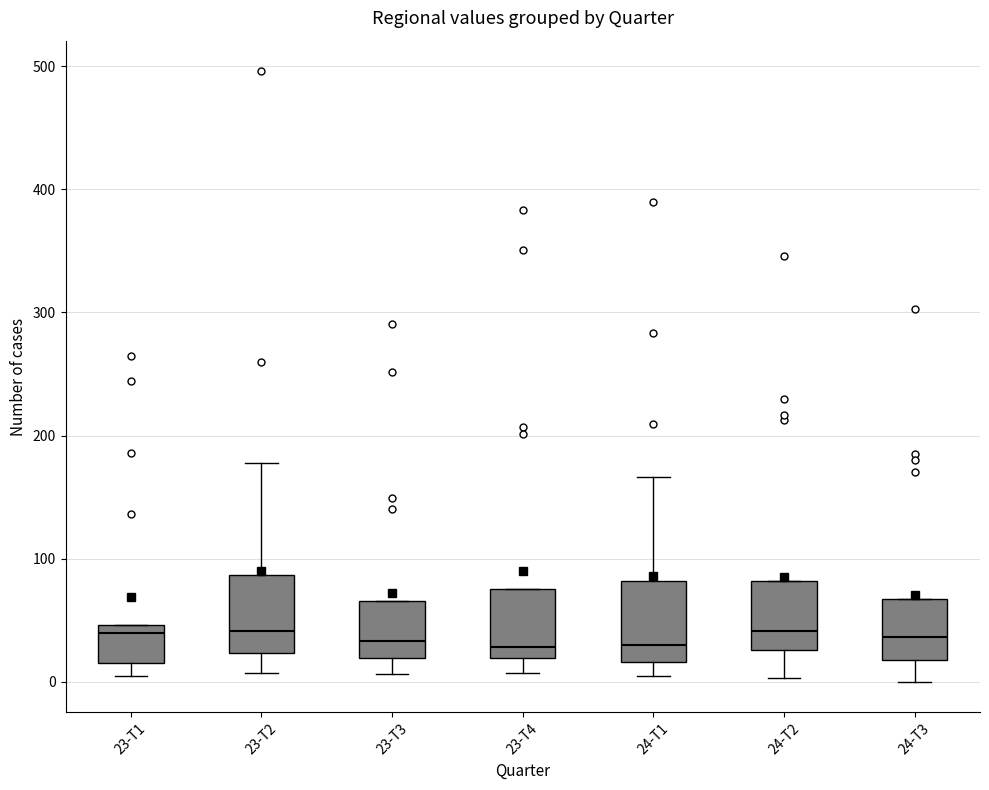

Reading left to right, transcribe this box plot: for each box, give where its median line is, the range the box spans, and where its two whiskers end, as read against the y-axis. The values are not printed on the chart, so give them approximately, as read against the axis.

23-T1: median 40, box 20 to 50, whiskers 10 to 50
23-T2: median 40, box 20 to 90, whiskers 10 to 180
23-T3: median 30, box 20 to 70, whiskers 10 to 70
23-T4: median 30, box 20 to 80, whiskers 10 to 80
24-T1: median 30, box 20 to 80, whiskers 10 to 170
24-T2: median 40, box 30 to 80, whiskers 0 to 80
24-T3: median 40, box 20 to 70, whiskers 0 to 70